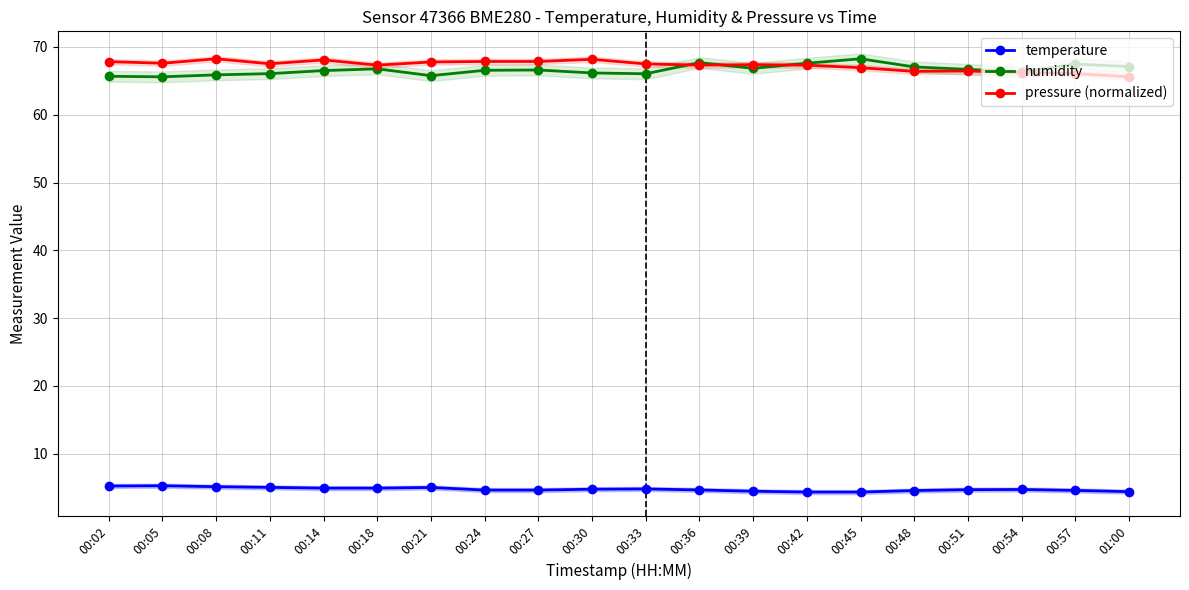

Which label corresponds to the largest value in the chart?

00:45